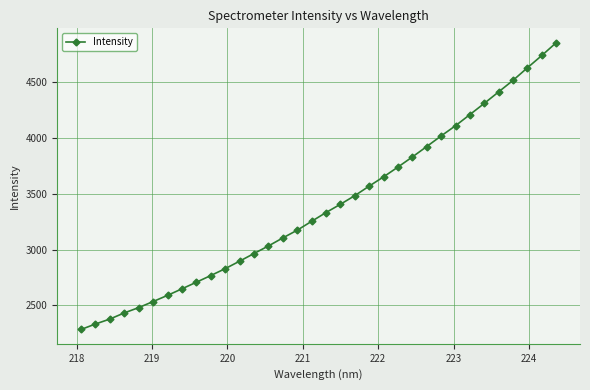

What is the smallest value displayed?

2285.2